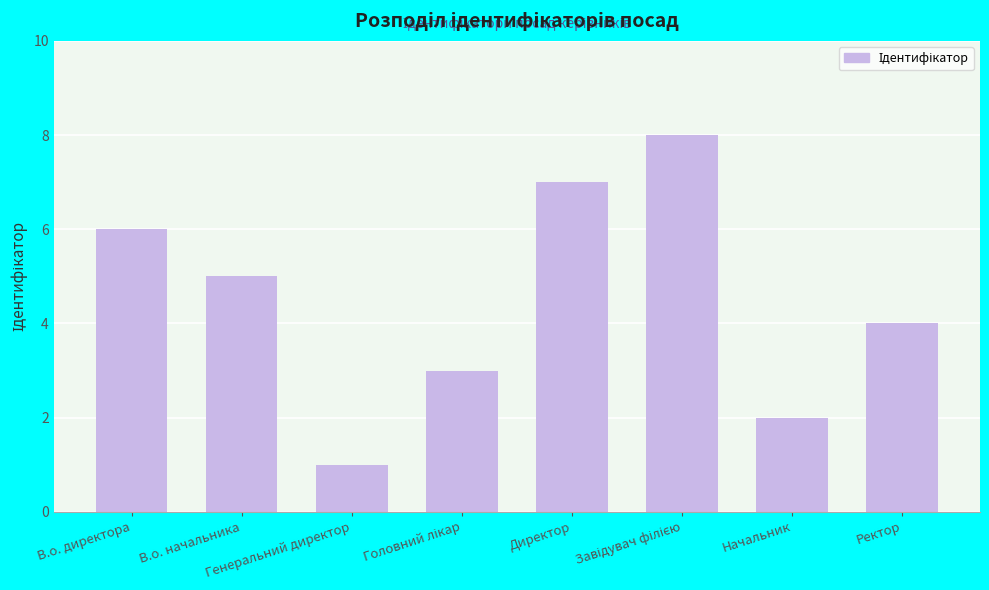

The chart shows a value of 7 at Директор. True or false?

True